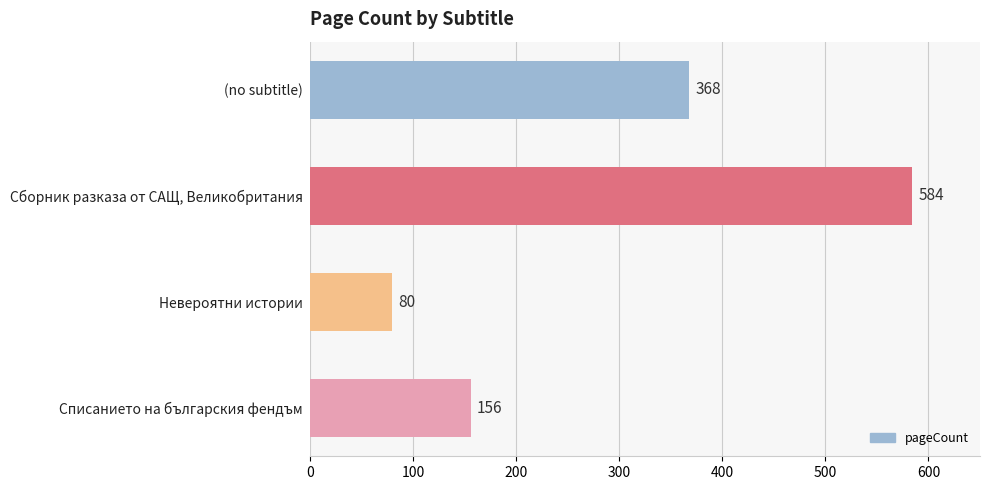

True or false: the data shows 256 at Списанието на българския фендъм.

False